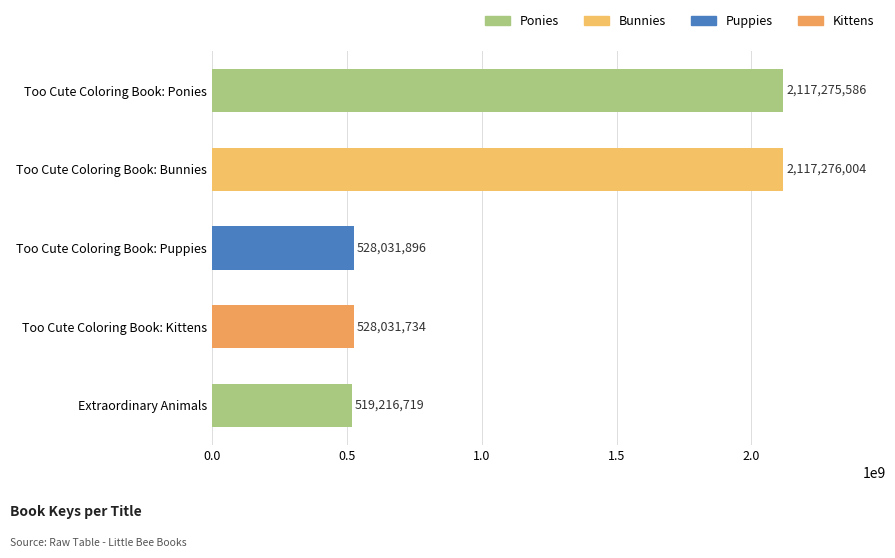

How many bars are there in total?

5